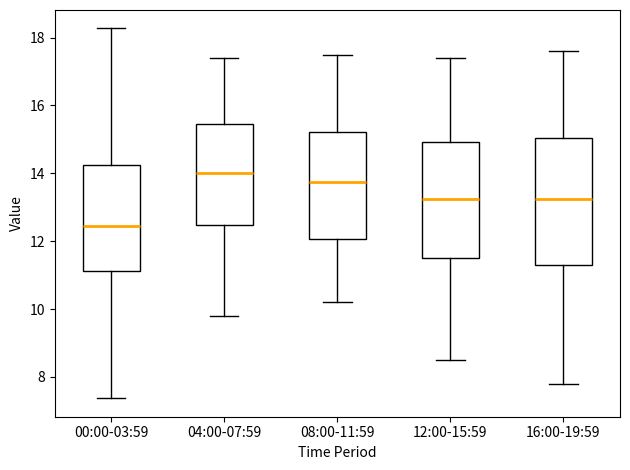

Reading left to right, read every box against the y-axis: the position of its median line, the range the box covers, and the ends of its whiskers. The values are not printed on the chart, so give them approximately, as read against the axis.

00:00-03:59: median 12.4, box 11.2 to 14.2, whiskers 7.4 to 18.2
04:00-07:59: median 14.0, box 12.4 to 15.4, whiskers 9.8 to 17.4
08:00-11:59: median 13.8, box 12.0 to 15.2, whiskers 10.2 to 17.6
12:00-15:59: median 13.2, box 11.6 to 15.0, whiskers 8.6 to 17.4
16:00-19:59: median 13.2, box 11.4 to 15.0, whiskers 7.8 to 17.6